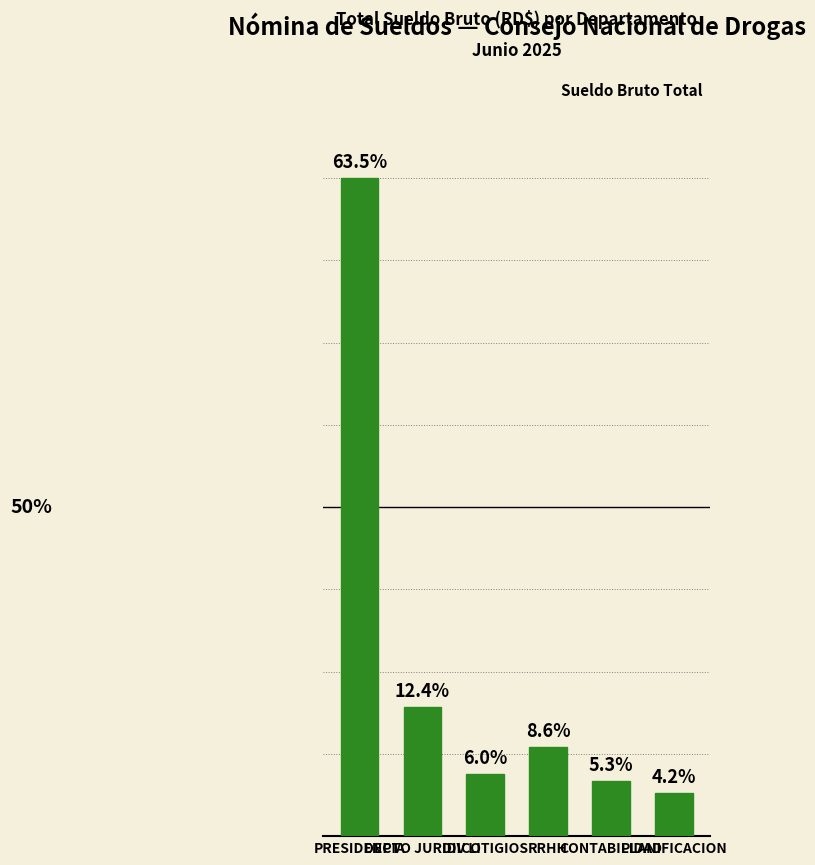

List the labels in order of value, largest first.

PRESIDENCIA, DEPTO JURIDICO, RRHH, DIV LITIGIOS, CONTABILIDAD, PLANIFICACION